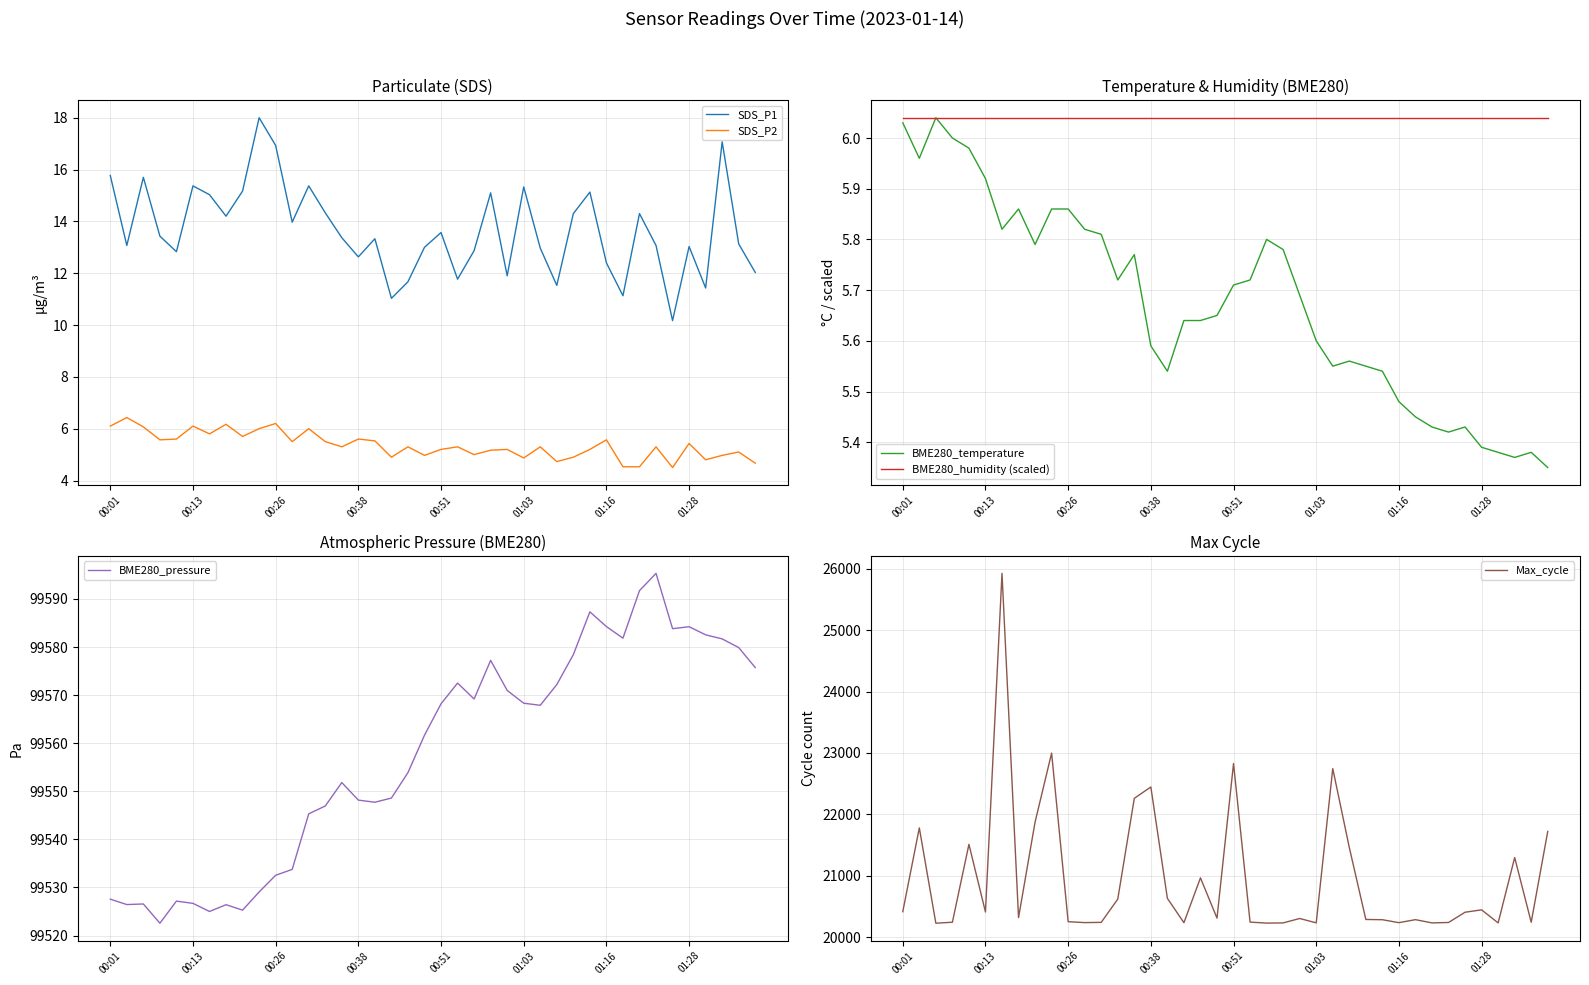

What is the minimum value shown in the chart?

4.5